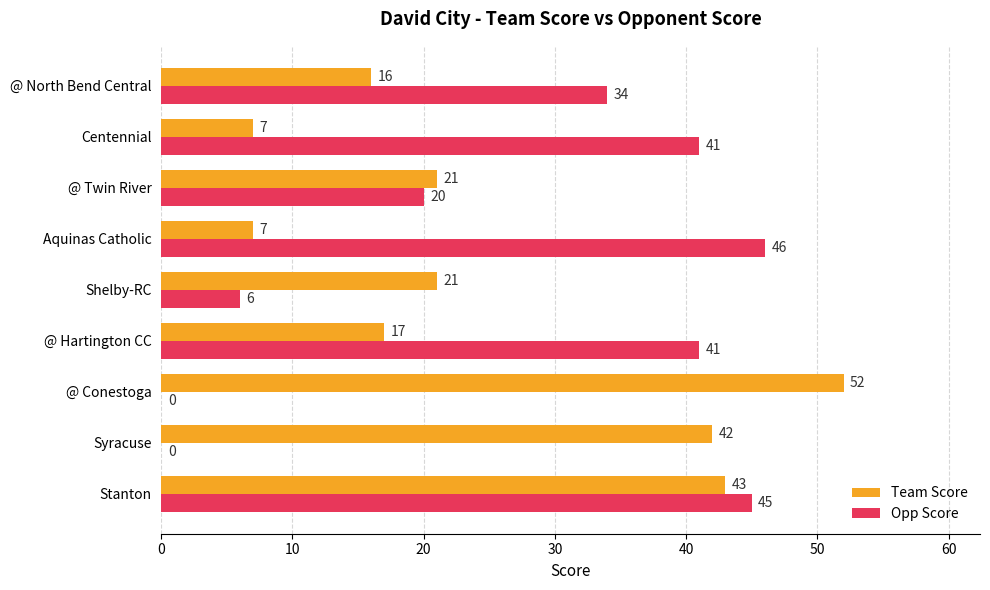

What are all the series names shown in the legend?

Team Score, Opp Score